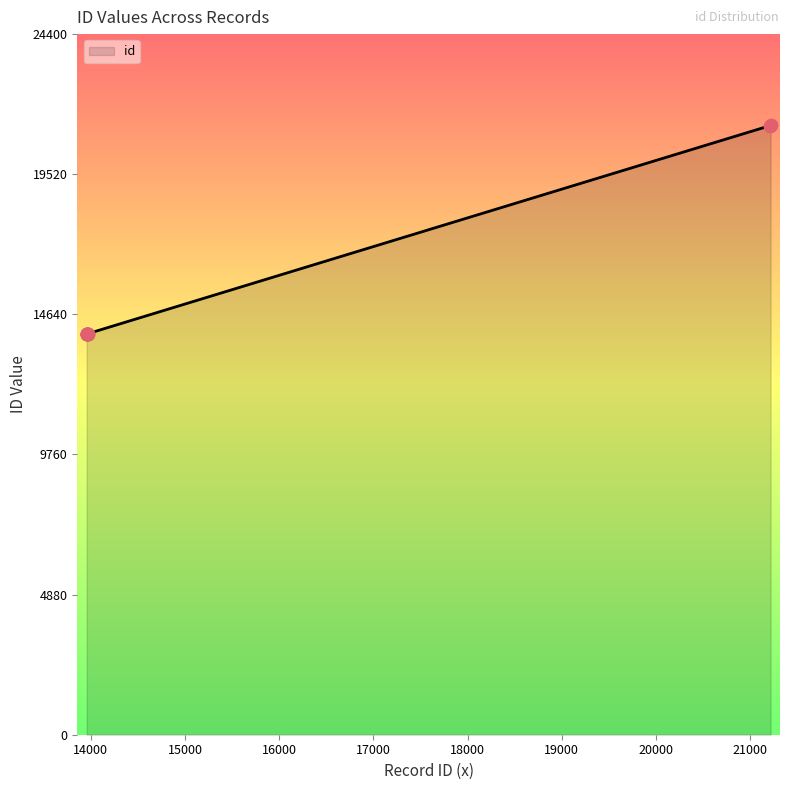

What is the smallest value displayed?

13956